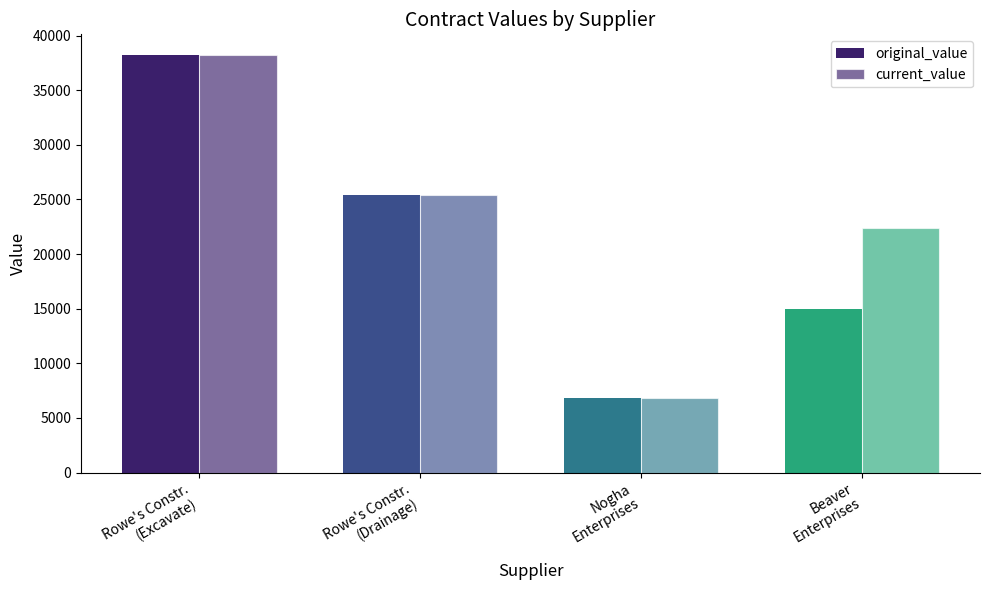

How many bars are there in each group?

2